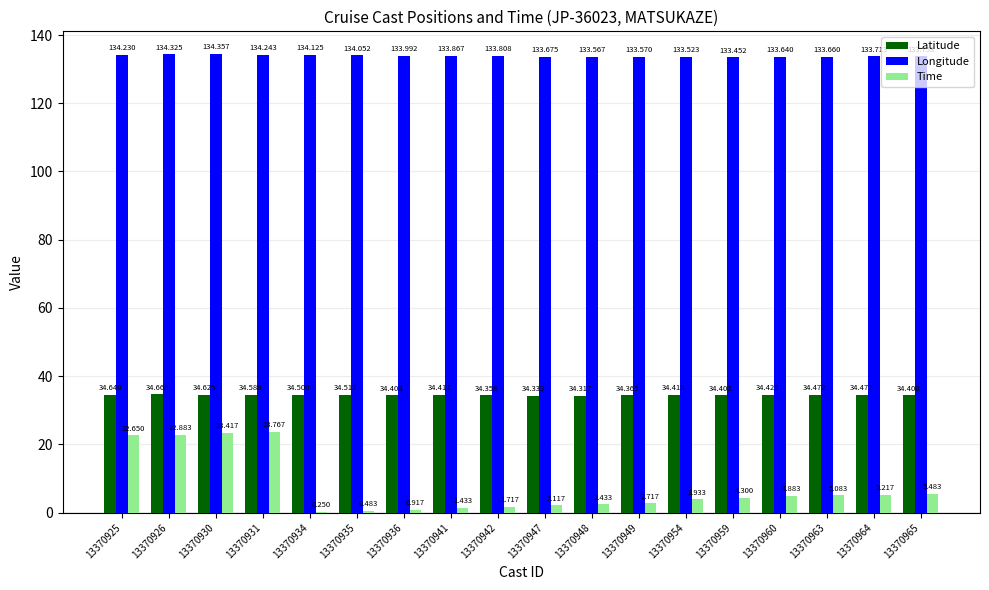

Which series changed the most between 13370936 and 13370948?

Time